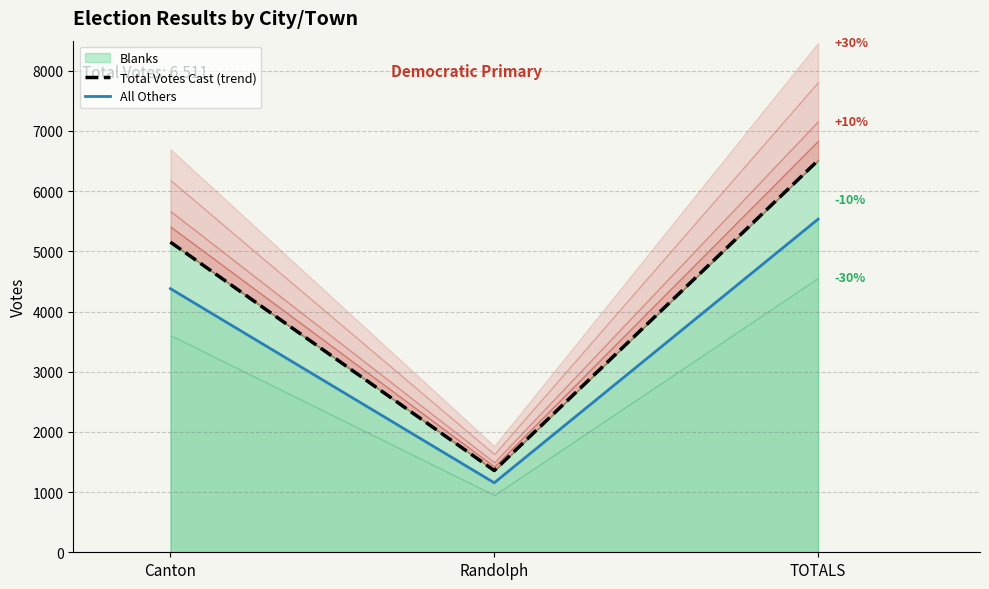

Which series has the largest total across all categories?

Total Votes Cast (trend)